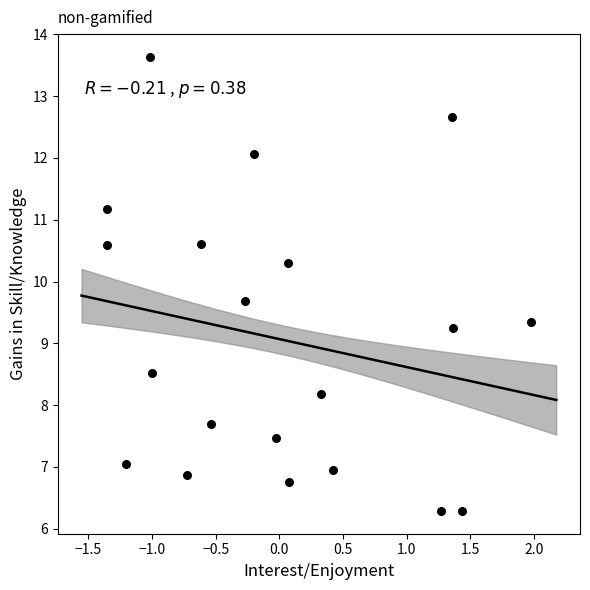

What is the range of X values (max minus min)?

3.3